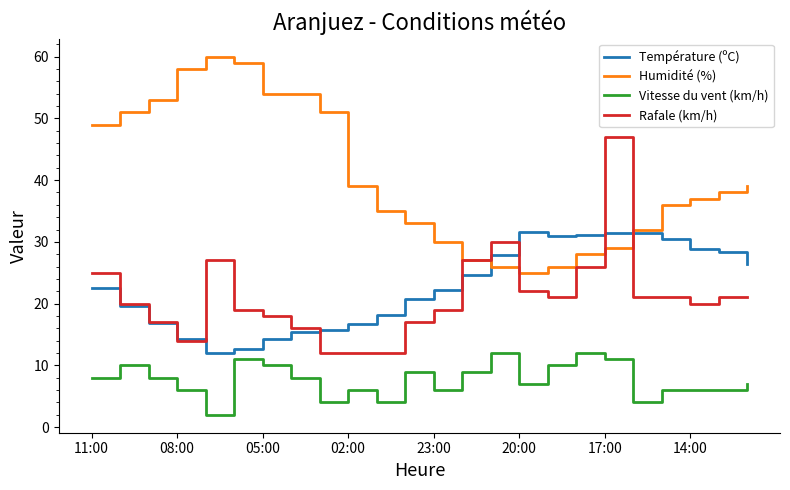

Which series has the largest total across all categories?

Humidité (%)